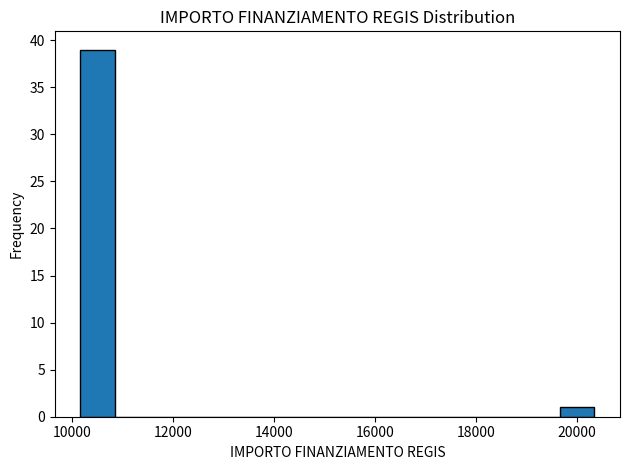

Around what value on the x-axis is the tallest bar? Give the approximate position of its centre, as read against the axis.

10600